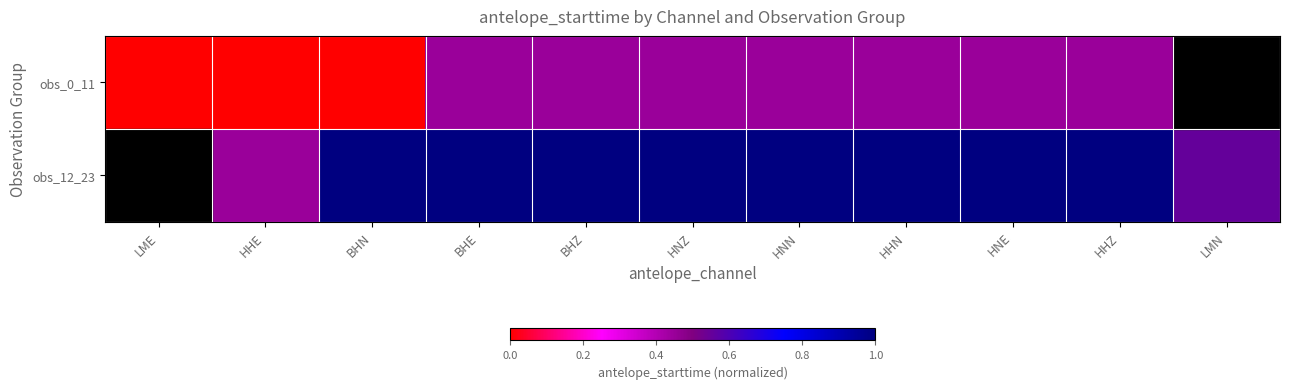

How many positive values does the obs_12_23 series have?

10